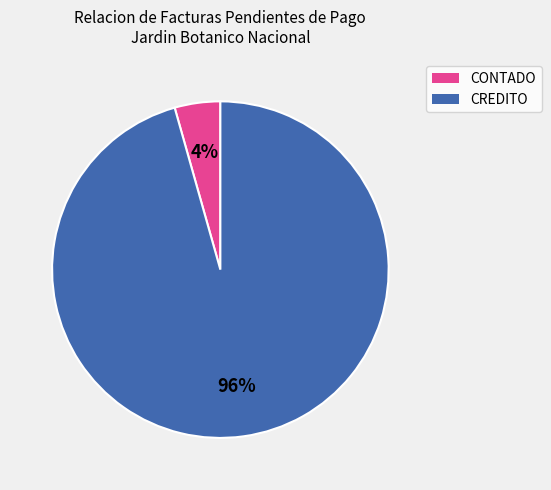

How many slices are in this pie chart?

2